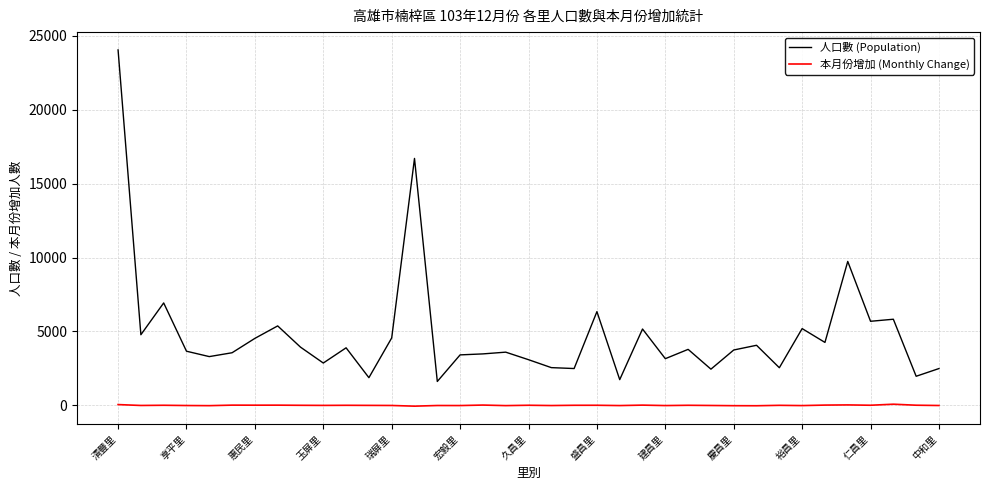

Which series has the largest total across all categories?

人口數 (Population)